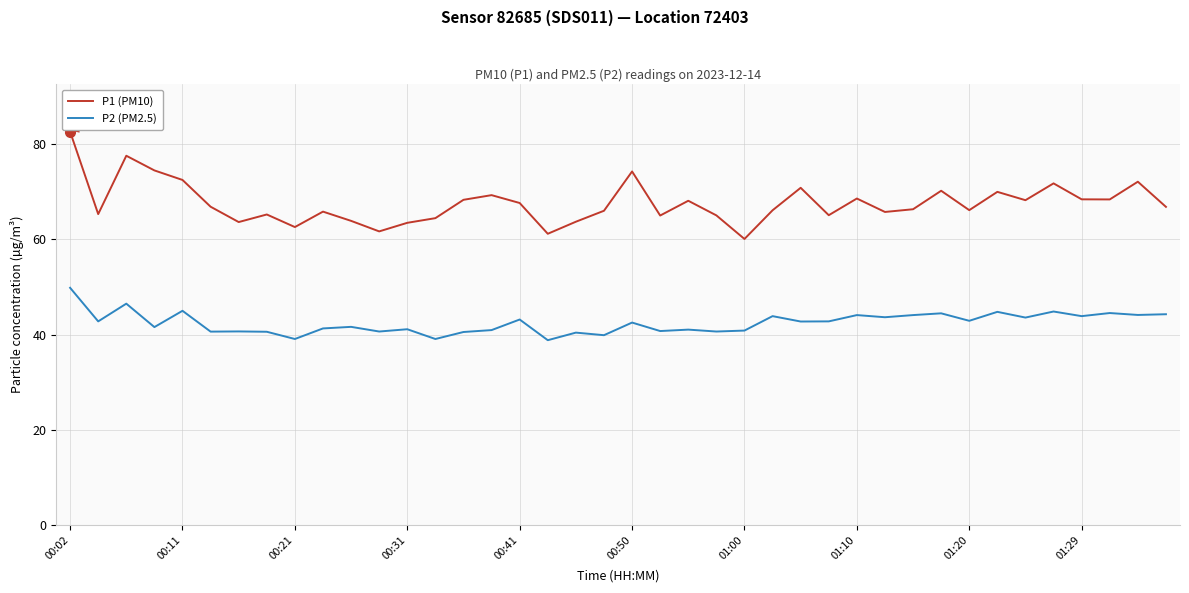

True or false: P1 (PM10) and P2 (PM2.5) cross at least once.

False